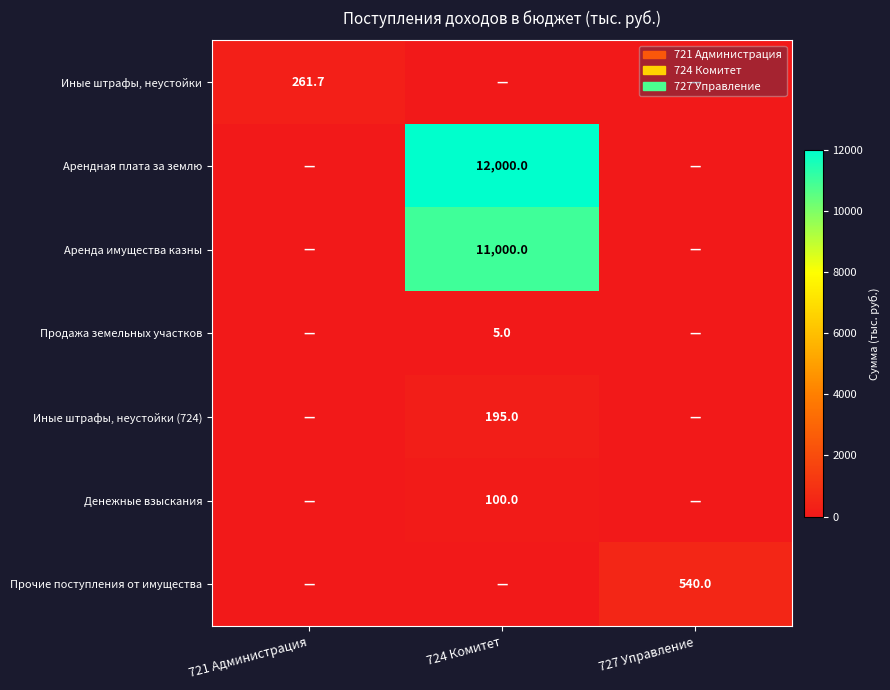

At how many categories does at least one series exceed 2400?

1